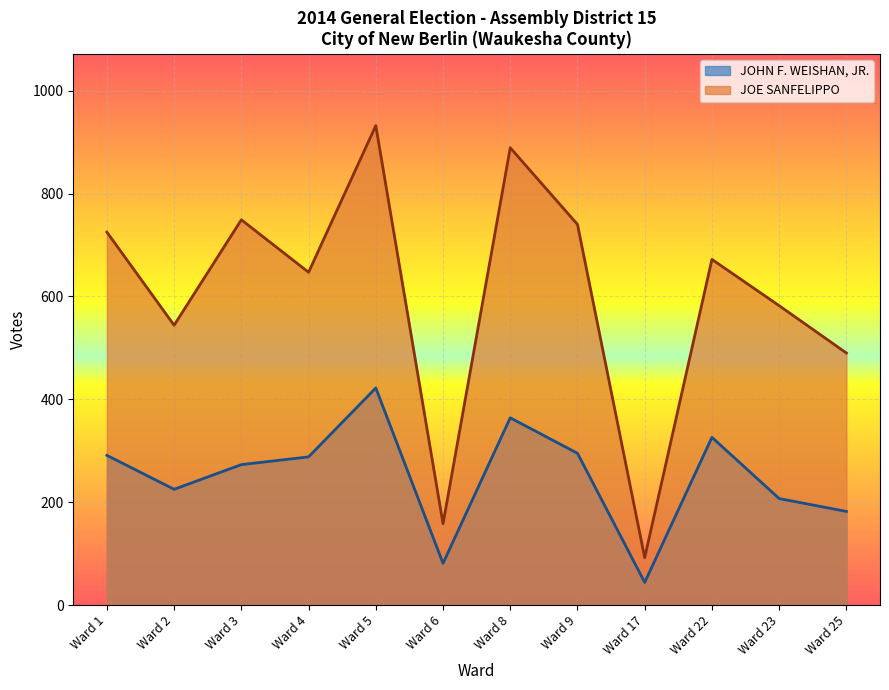

True or false: JOE SANFELIPPO and JOHN F. WEISHAN, JR. intersect in this chart.

False